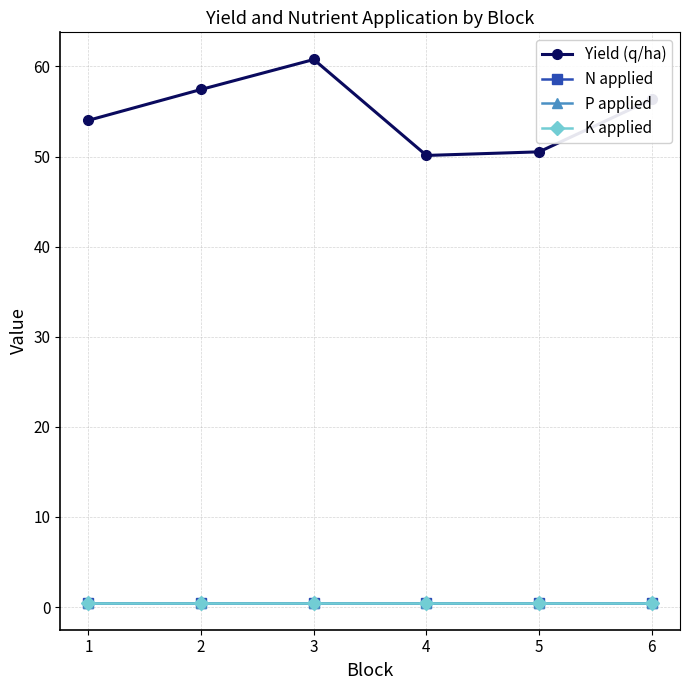

Reading left to right, what are all the values shown in this chart?

Yield (q/ha): 1=54.0	2=57.5	3=60.8	4=50.1	5=50.5	6=56.4
N applied: 1=0.5	2=0.5	3=0.5	4=0.5	5=0.5	6=0.5
P applied: 1=0.5	2=0.5	3=0.5	4=0.5	5=0.5	6=0.5
K applied: 1=0.5	2=0.5	3=0.5	4=0.5	5=0.5	6=0.5